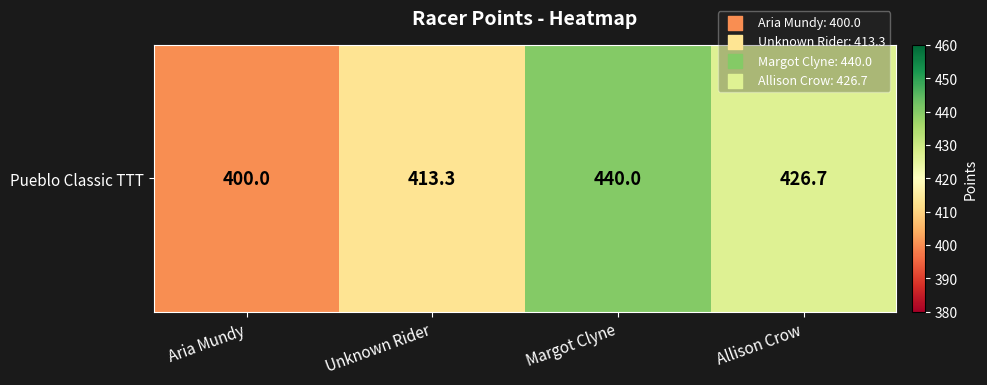

What is the difference between the second highest and second lowest values?

13.3